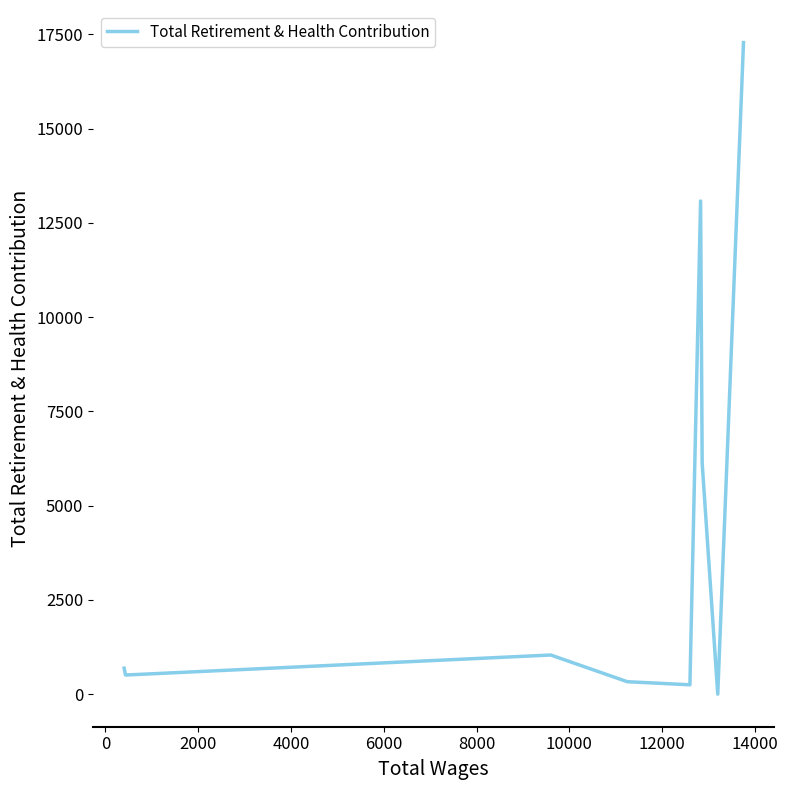

True or false: there are more than 1 points higher than both neighbors.

True